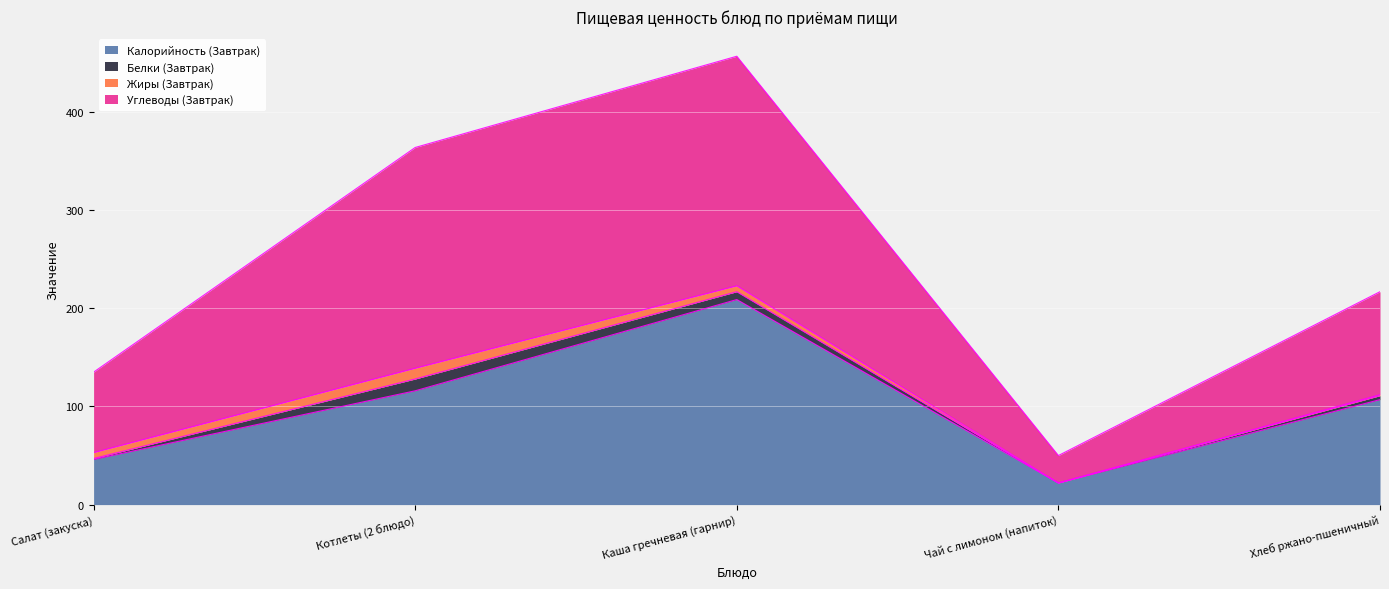

Between Хлеб ржано-пшеничный and Салат (закуска), which is larger?

Хлеб ржано-пшеничный